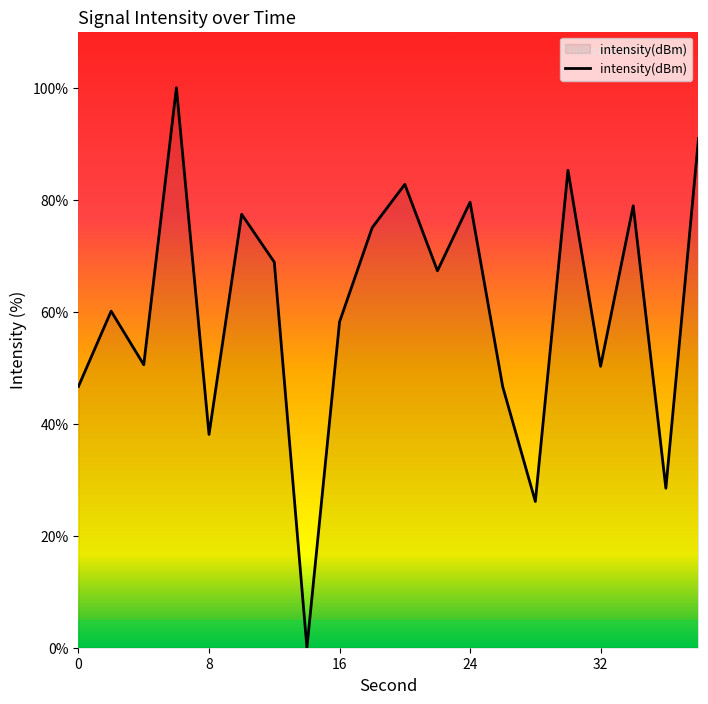

What is the greatest value displayed?

100.0